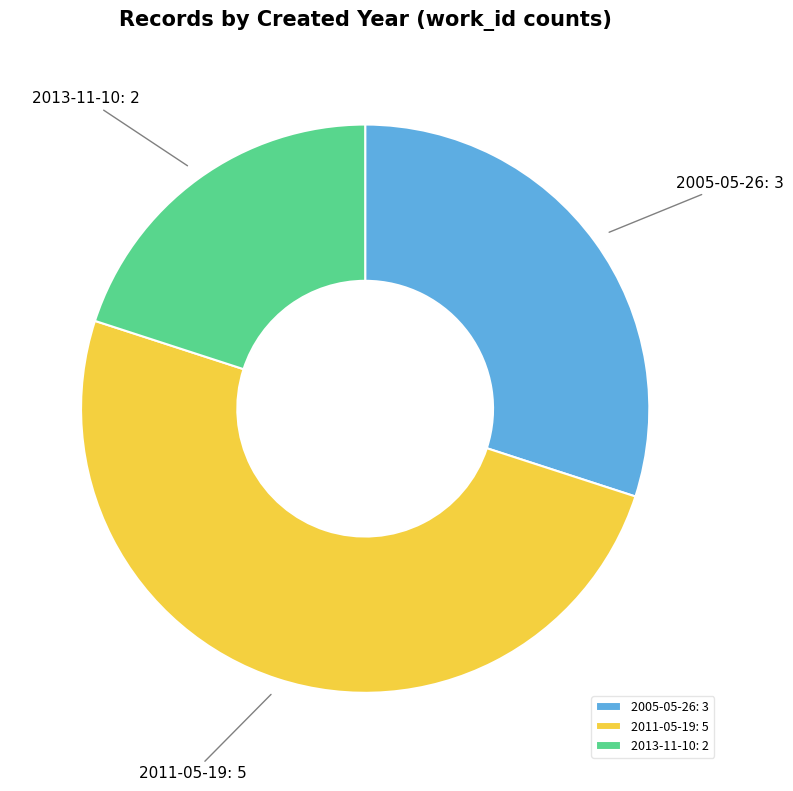

Between 2005-05-26 and 2013-11-10, which is larger?

2005-05-26